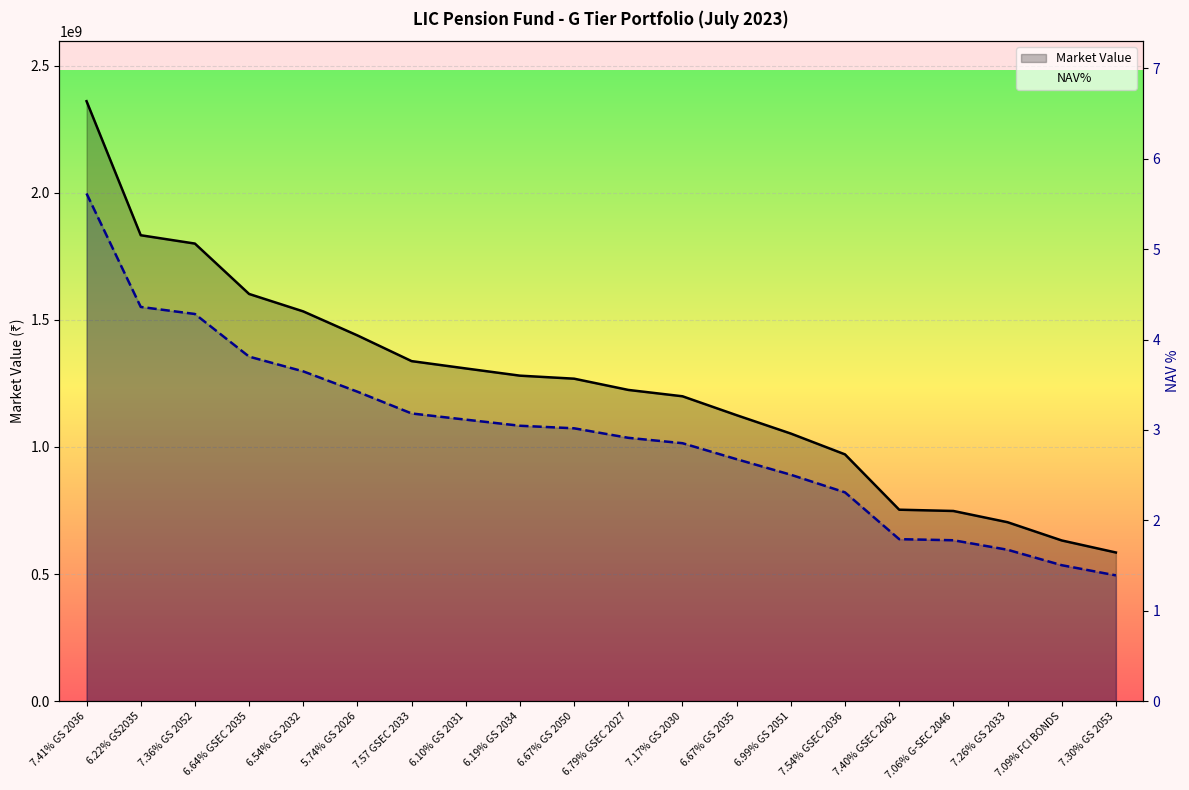

What is the total value across all series at 7.09% FCI BONDS?

632413601.5